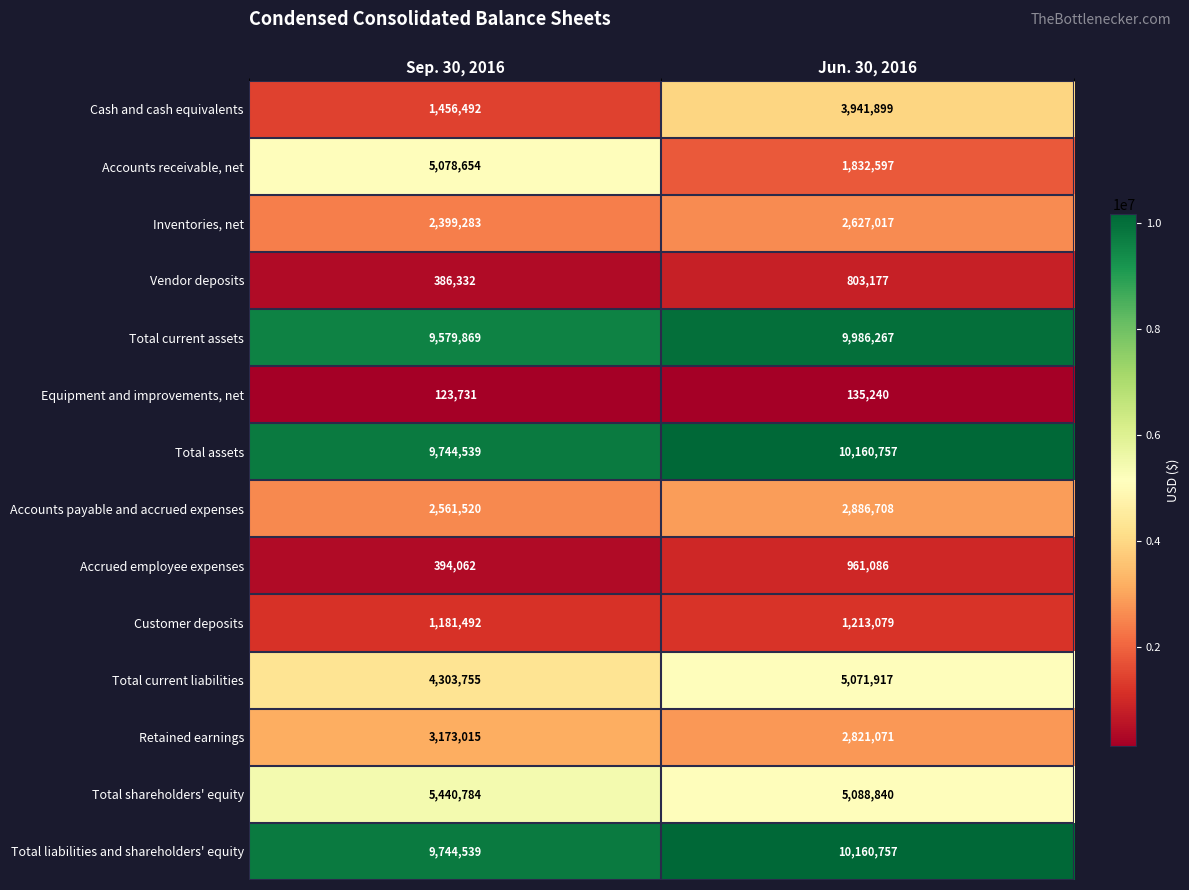

What is the smallest value displayed?

123731